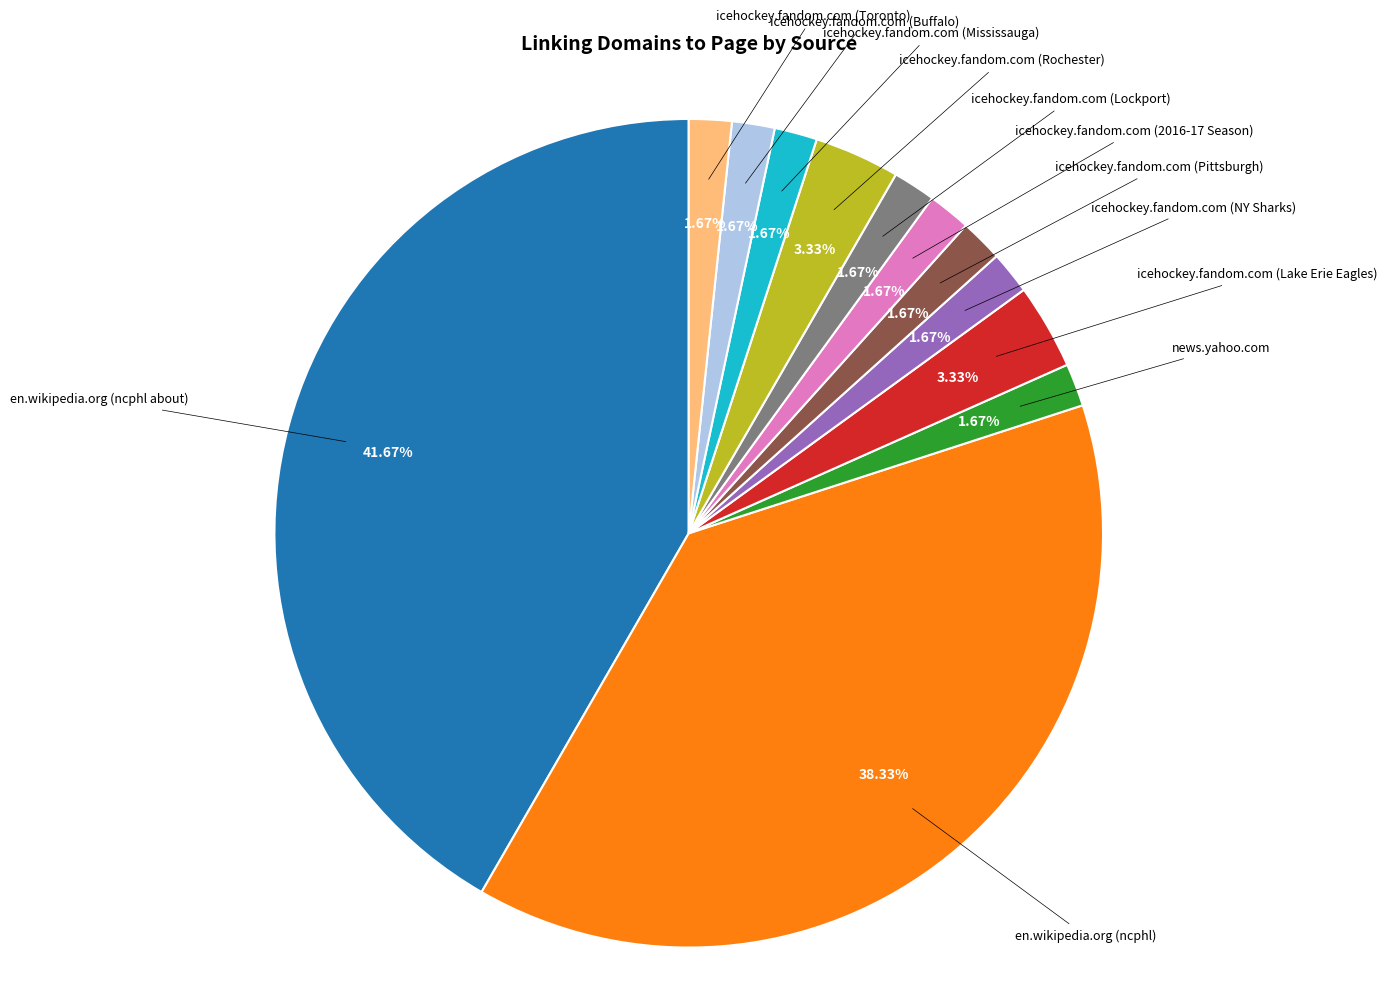

To the nearest percent, what is the difference between the largest and smallest slice percentages?

40%